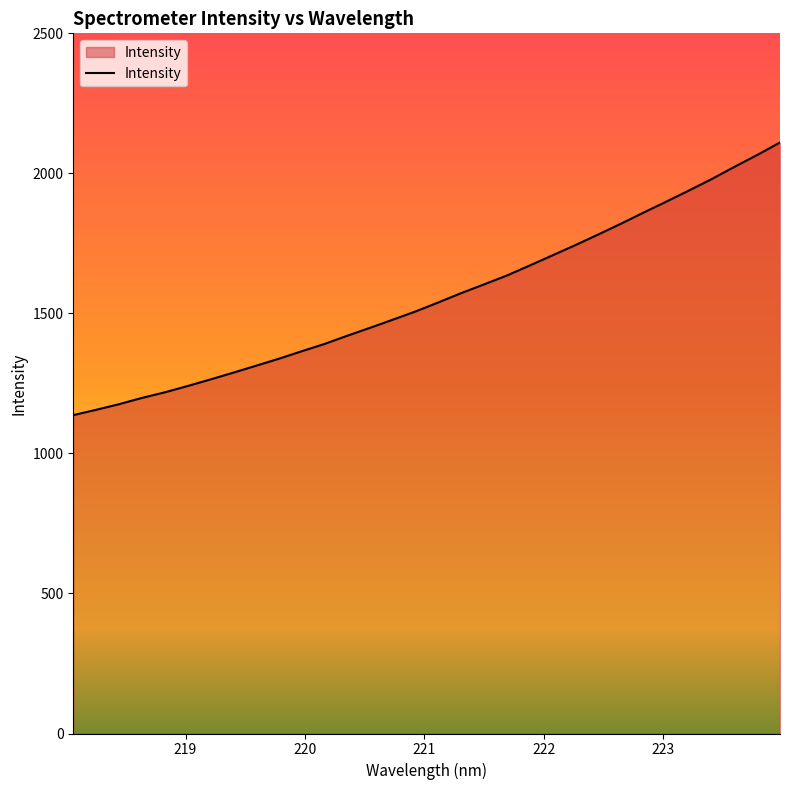

What is the smallest value displayed?

1136.8